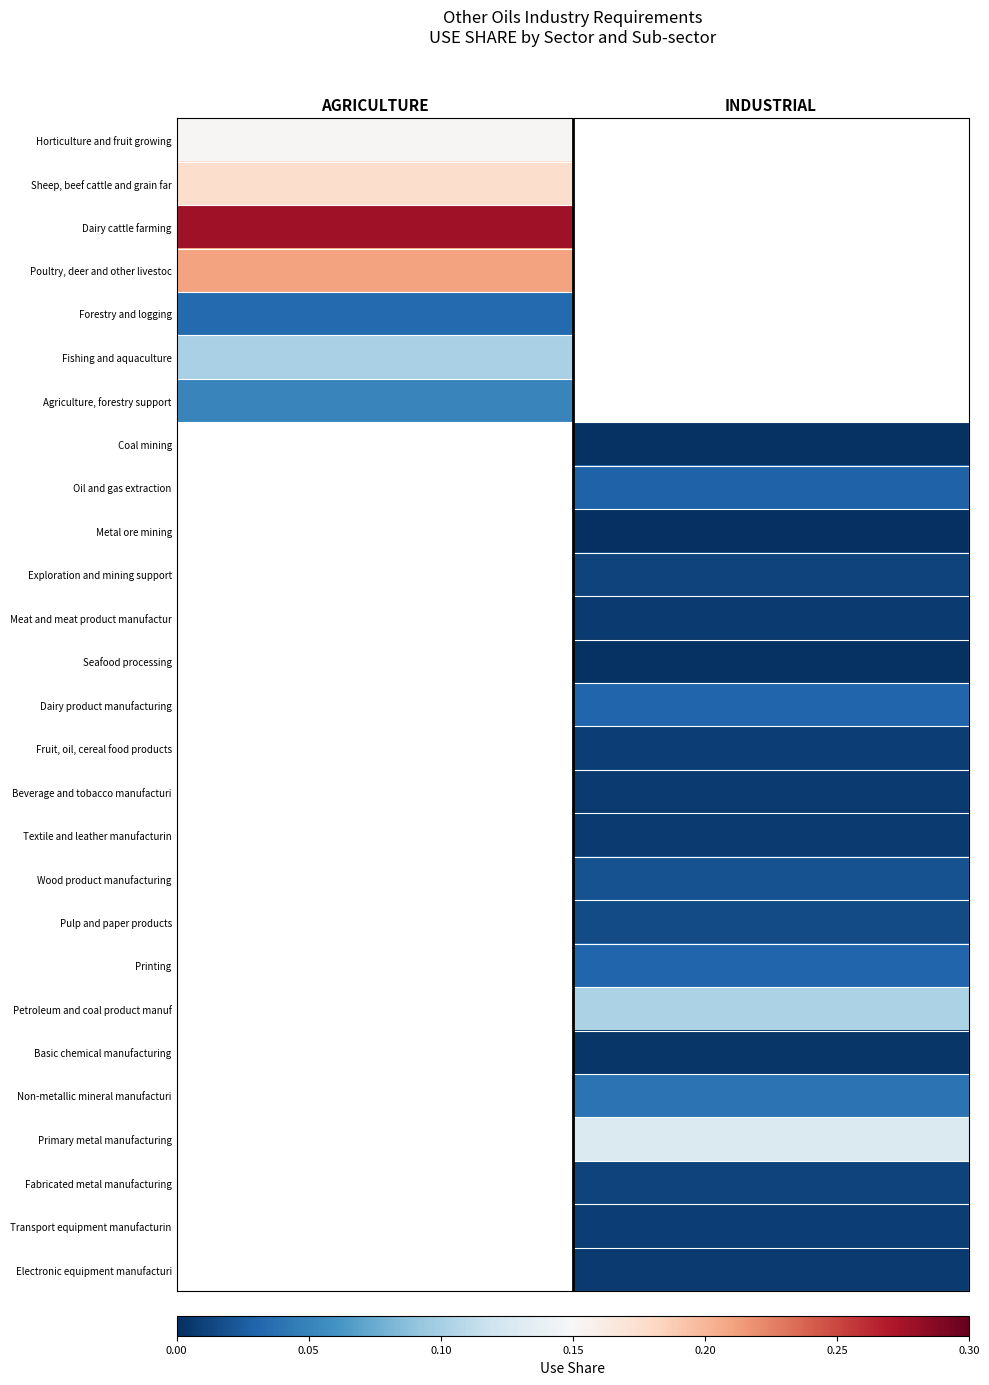

At how many categories does at least one series exceed 0?

2